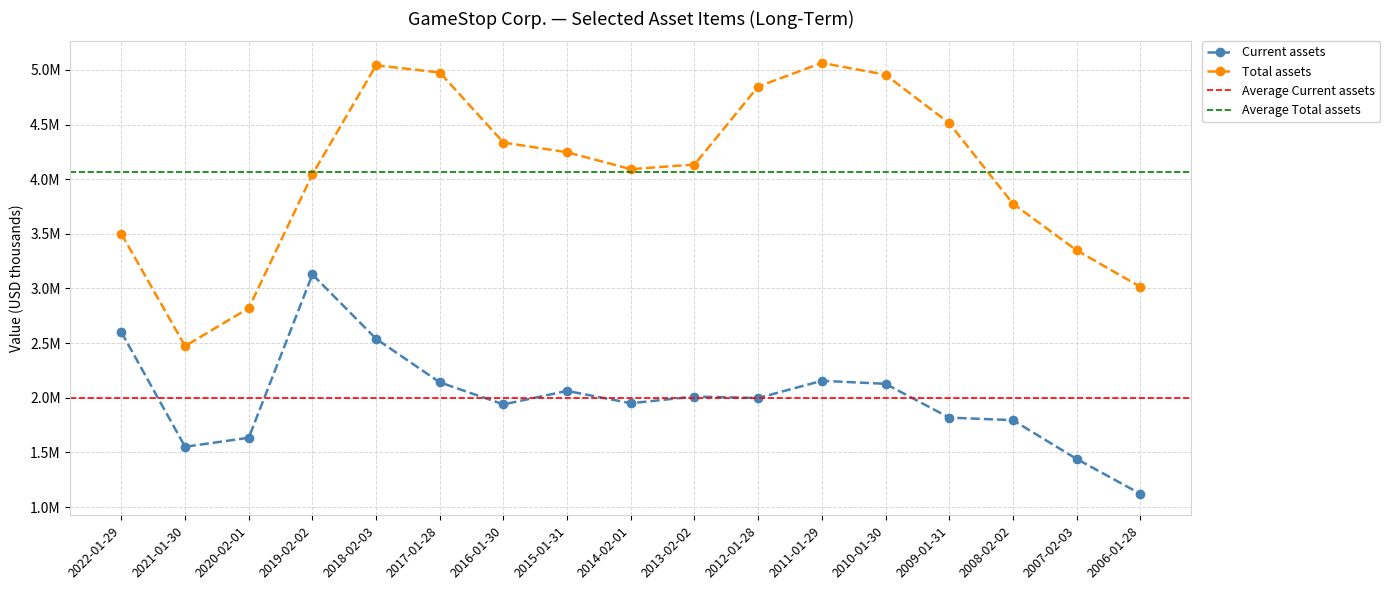

At how many categories does at least one series exceed 1595127?

17